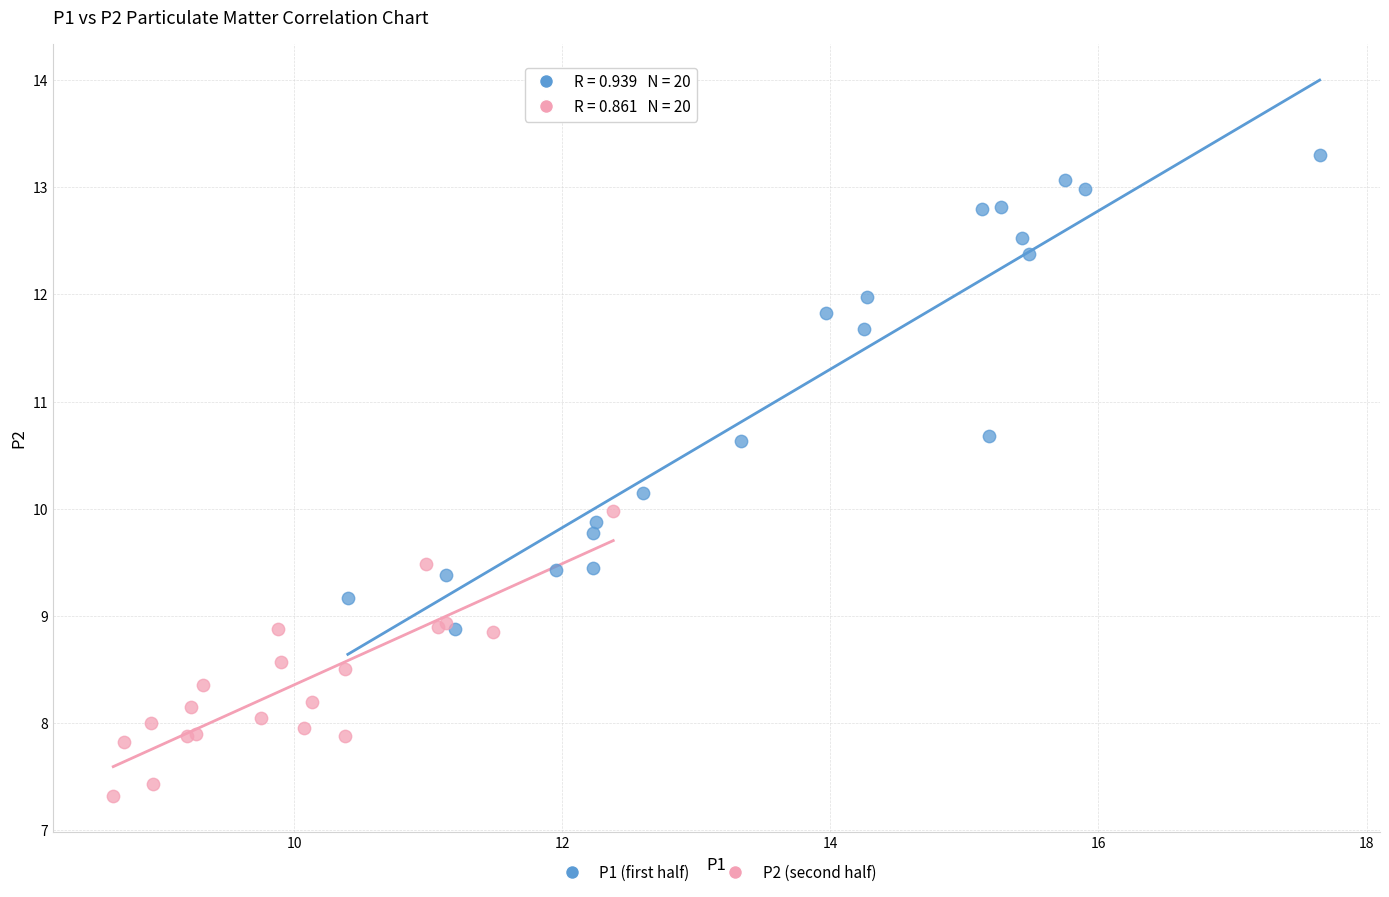

What are all the series names shown in the legend?

P1 (first half), P2 (second half)